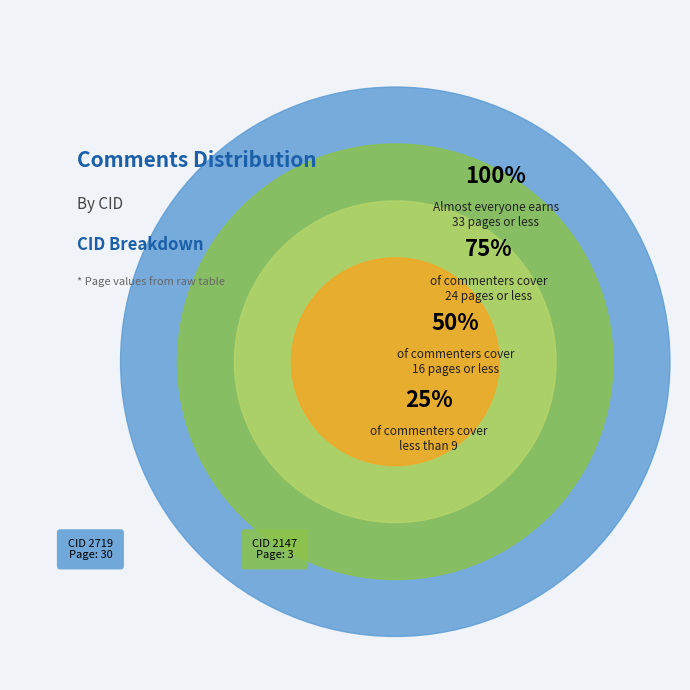

What is the ratio of the value at 2147 to the value at 2719?

0.1